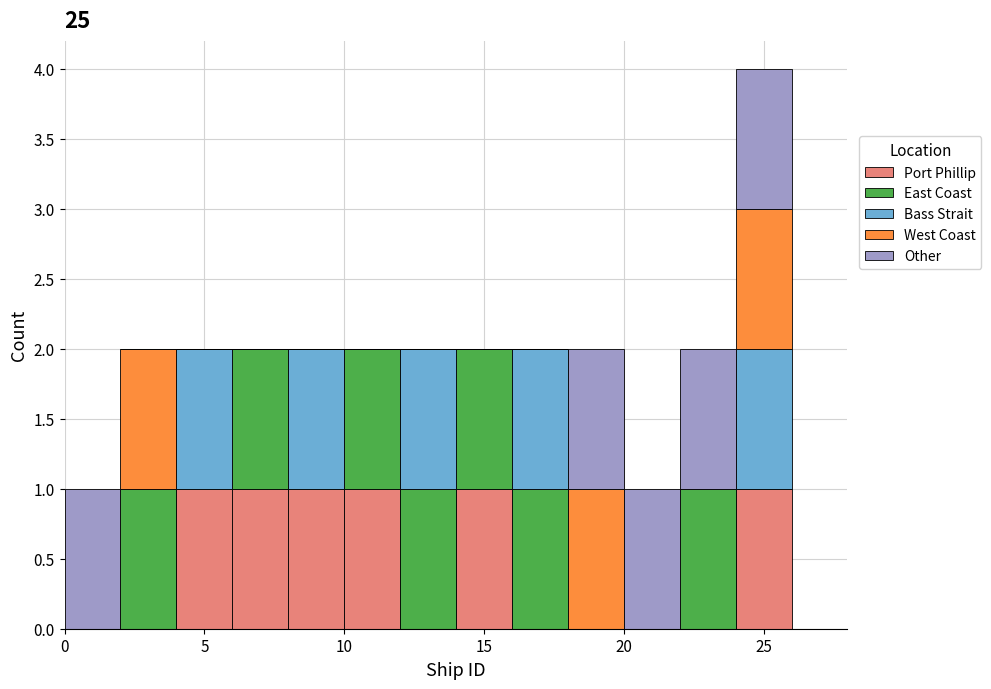

Reading left to right, list every stacked bar in this chart as the range it spans on the x-axis followed by its total height. The values are not printed on the chart, so give them approximately, as read against the axis.

0 to 2: 1
2 to 4: 2
4 to 6: 2
6 to 8: 2
8 to 10: 2
10 to 12: 2
12 to 14: 2
14 to 16: 2
16 to 18: 2
18 to 20: 2
20 to 22: 1
22 to 24: 2
24 to 26: 4